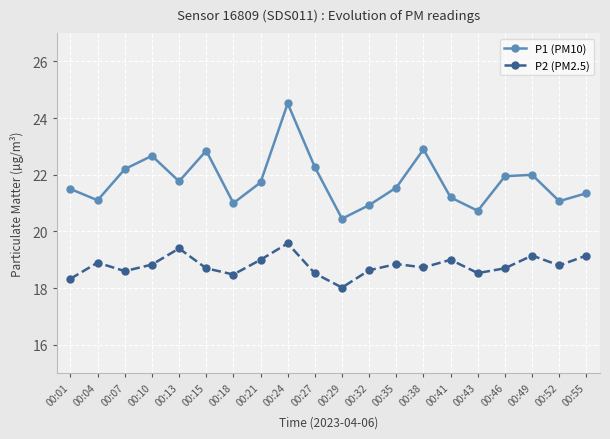

List the series in order of their overall mean, lowest first.

P2 (PM2.5), P1 (PM10)